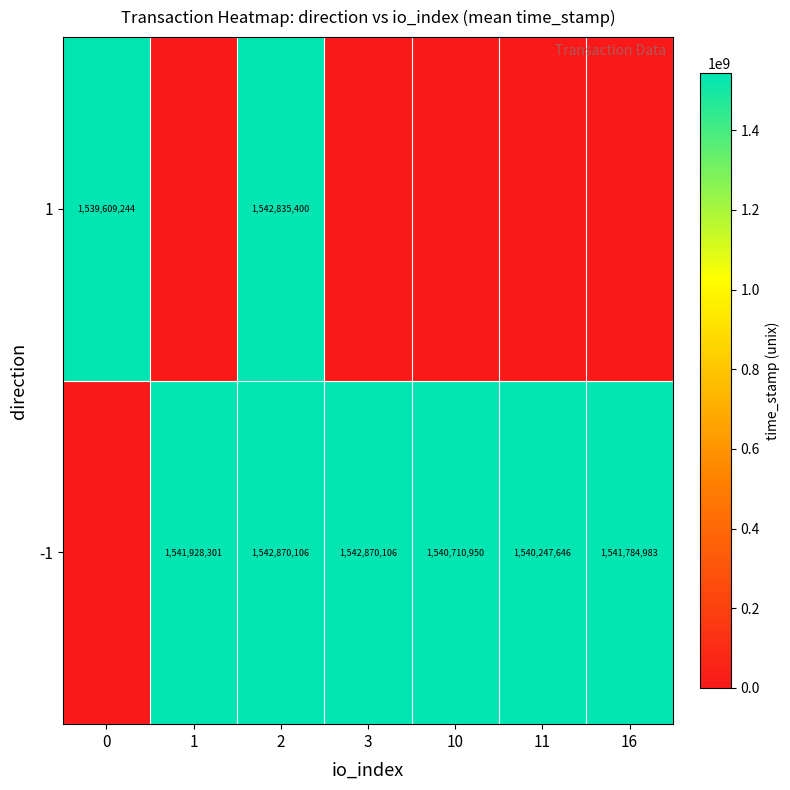

Is the value of 1 at 0 greater than the value of -1 at 2?

No